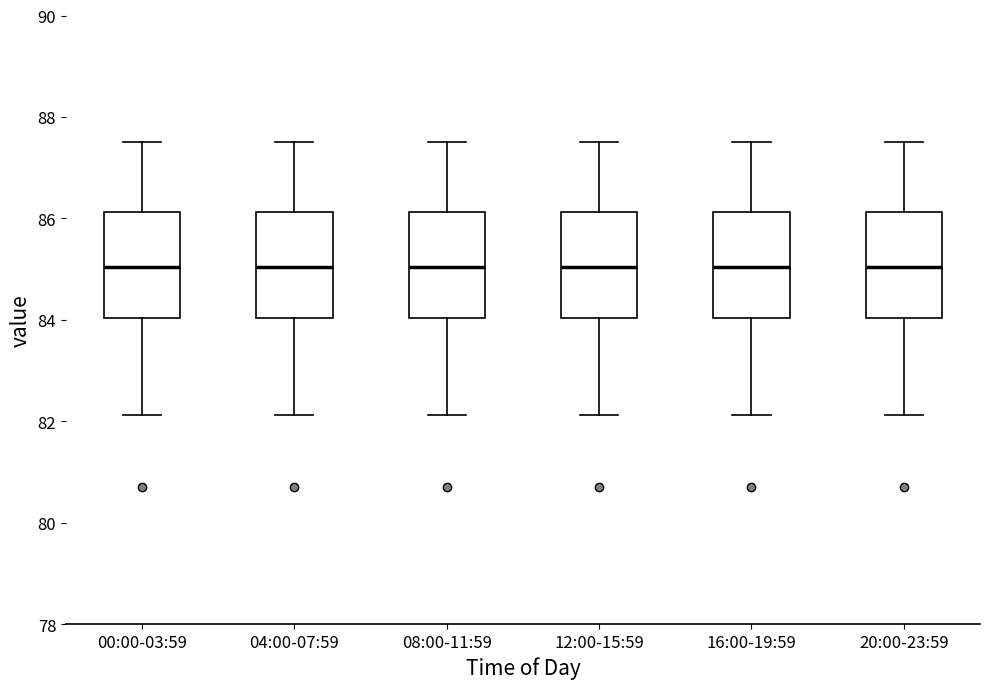

Where does the upper whisker of the box for 08:00-11:59 end on the y-axis? The values are not printed on the chart, so give them approximately, as read against the axis.

87.6